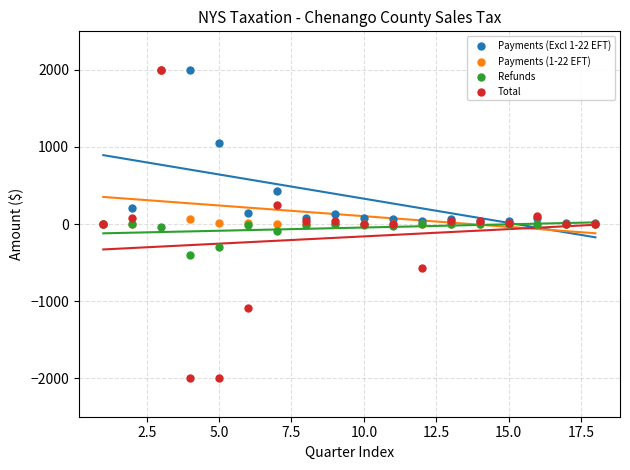

What are all the series names shown in the legend?

Payments (Excl 1-22 EFT), Payments (1-22 EFT), Refunds, Total